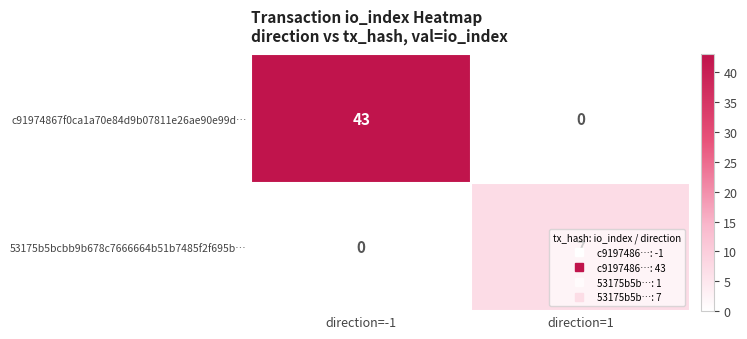

Which series has the largest total across all categories?

c91974867f0ca1a70e84d9b07811e26ae90e99d…